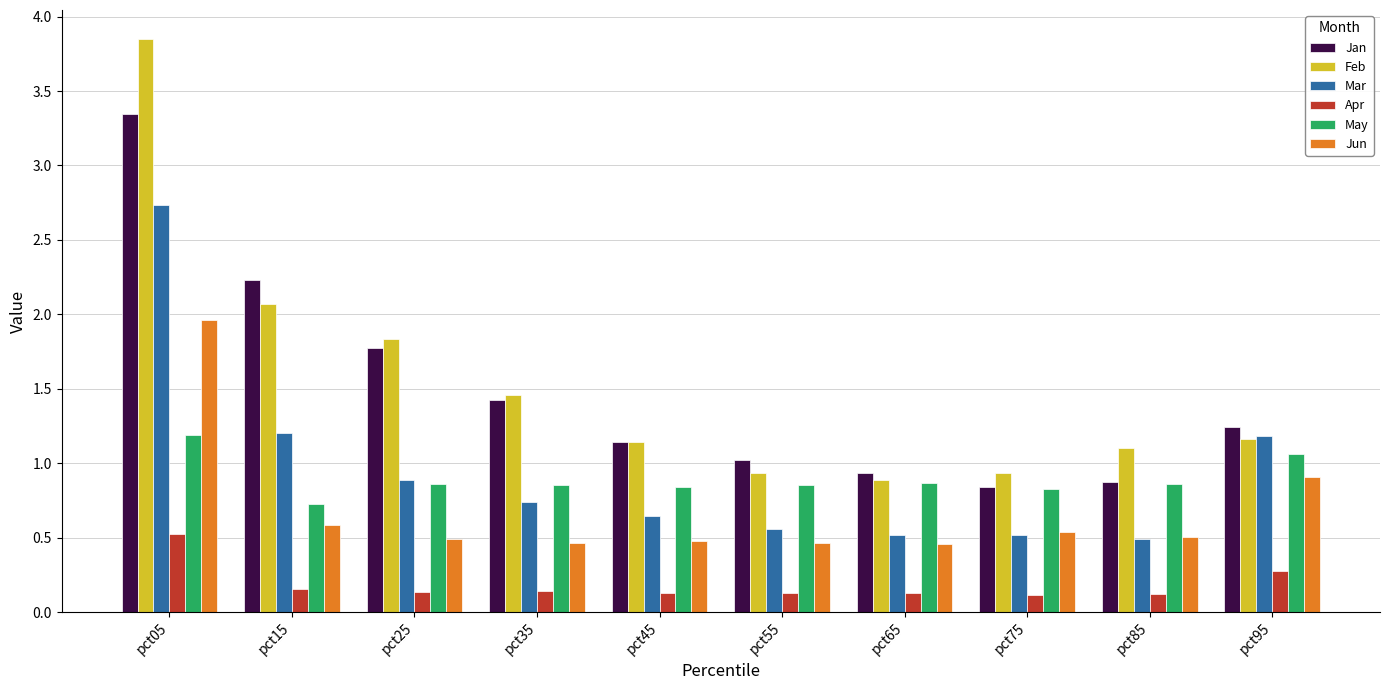

Are the bars grouped side by side (vs. stacked)?

Yes